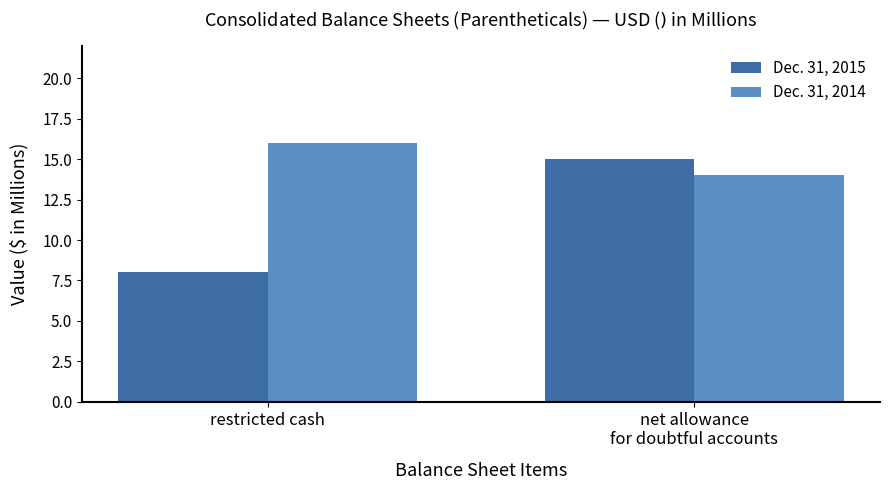

What is the sum of all Dec. 31, 2015 values?

23